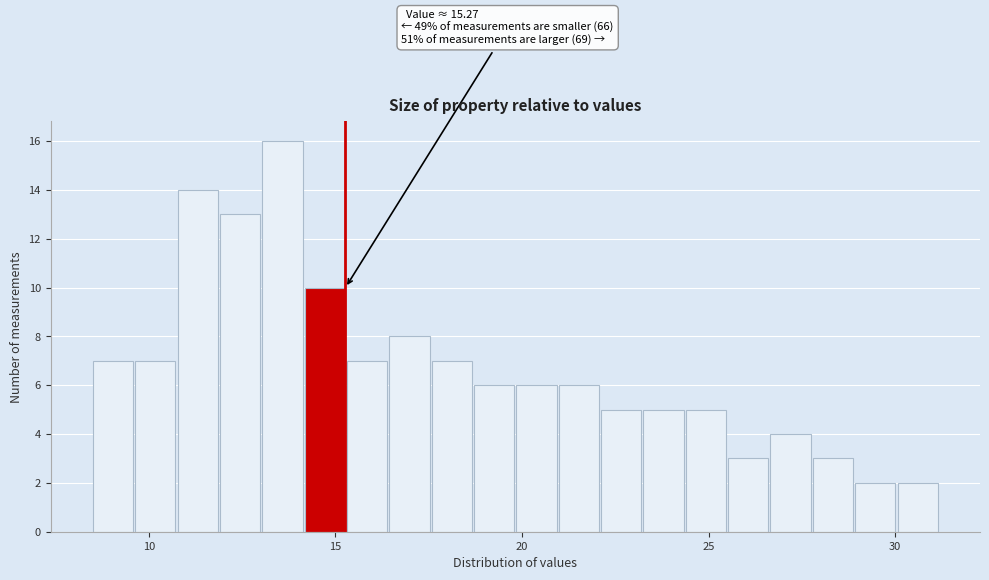

Read against the x-axis, roughly where is the centre of the tallest bar?

13.5